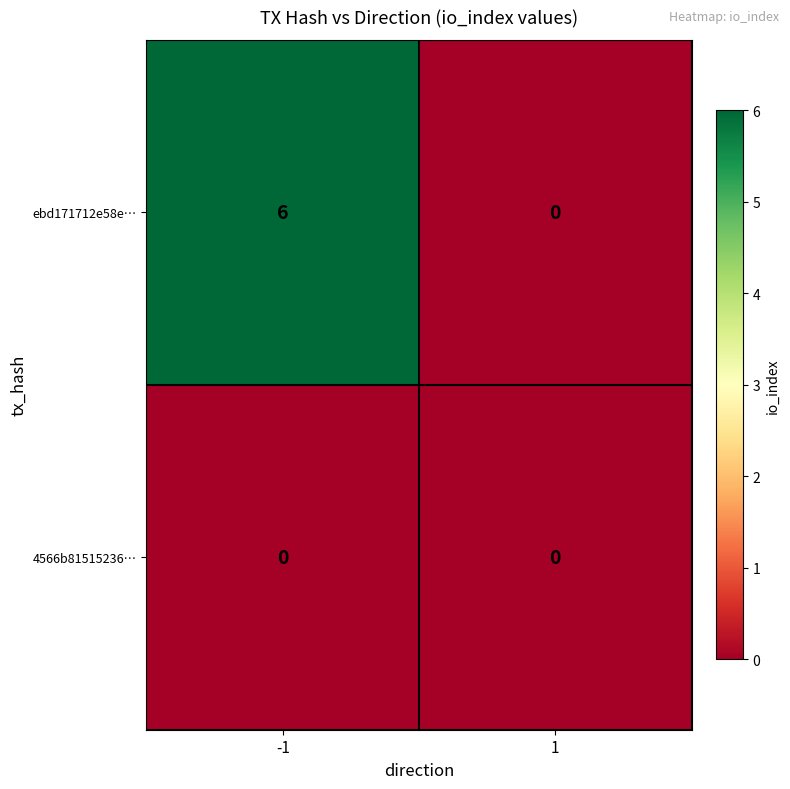

What is the maximum value shown in the chart?

6